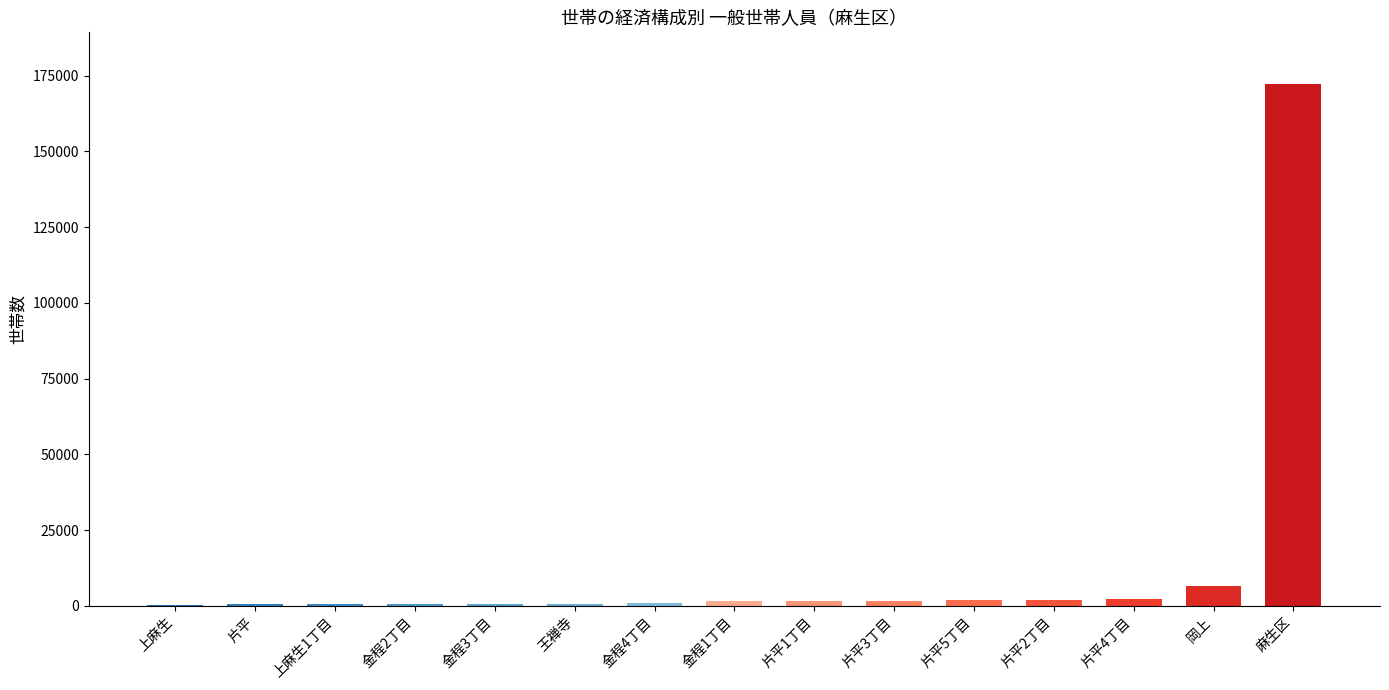

Approximately how many times larger is the value at 岡上 compared to 金程1丁目?

4.0